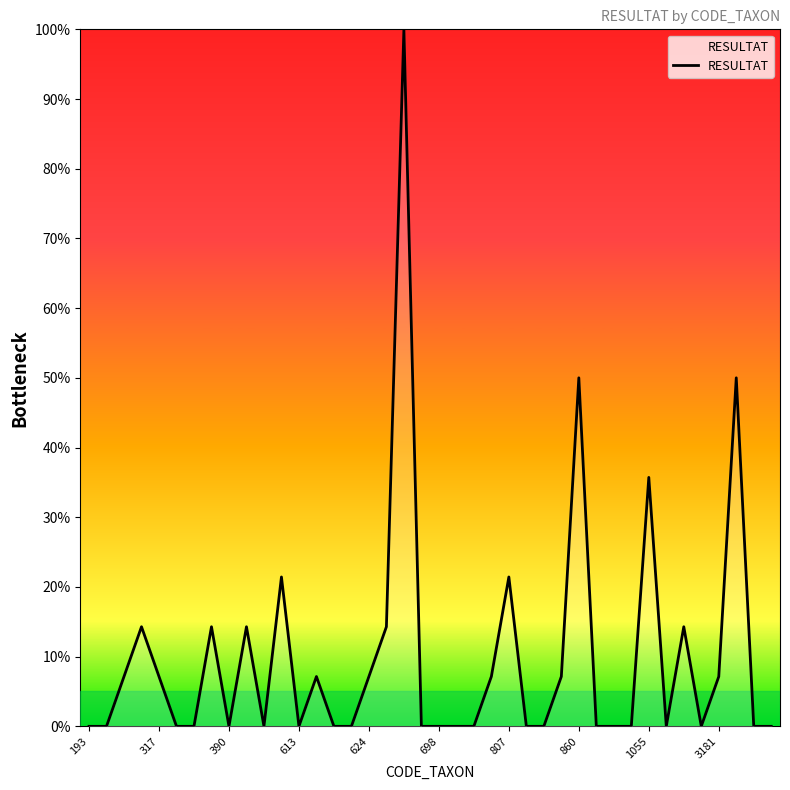

What is the average value?

10.0